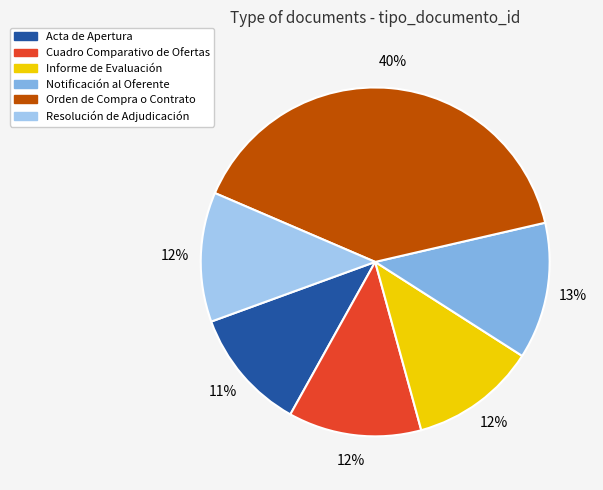

Is it true that Cuadro Comparativo de Ofertas is 27% of the pie?

False